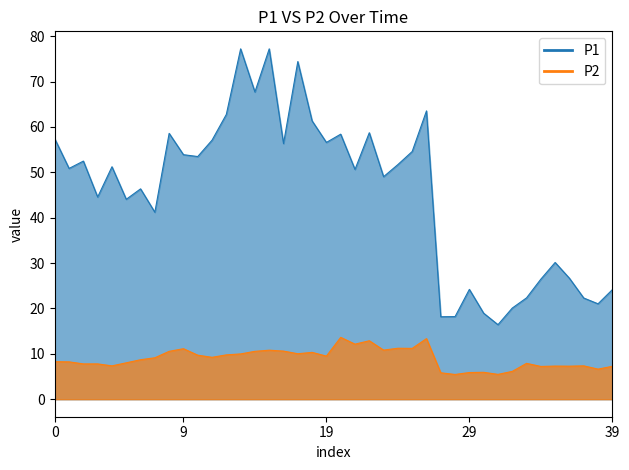

Reading right to left, extract all data points from this chart.

P1: 24.1	21.0	22.3	26.6	30.1	26.4	22.3	20.1	16.4	18.9	24.2	18.2	18.2	63.5	54.6	51.7	49.0	58.7	50.6	58.4	56.6	61.3	74.4	56.3	77.2	67.7	77.2	62.8	57.1	53.5	53.9	58.6	41.2	46.4	44.0	51.2	44.5	52.5	50.9	57.4
P2: 7.2	6.6	7.3	7.3	7.3	7.2	7.9	6.1	5.5	5.9	5.9	5.5	5.8	13.3	11.2	11.2	10.8	12.9	12.1	13.6	9.5	10.3	10.0	10.6	10.8	10.6	10.0	9.8	9.2	9.7	11.1	10.6	9.1	8.7	8.0	7.3	7.8	7.8	8.2	8.3